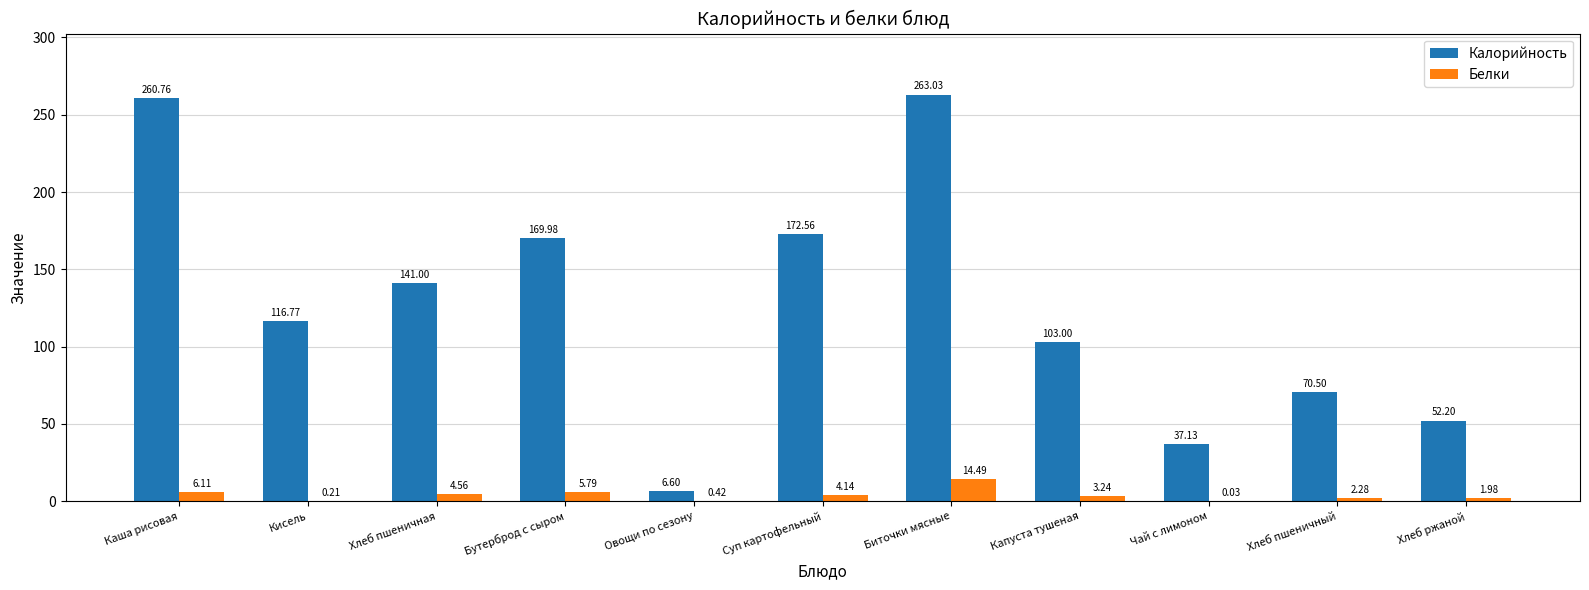

At which label is Калорийность closest to 134?

Хлеб пшеничная